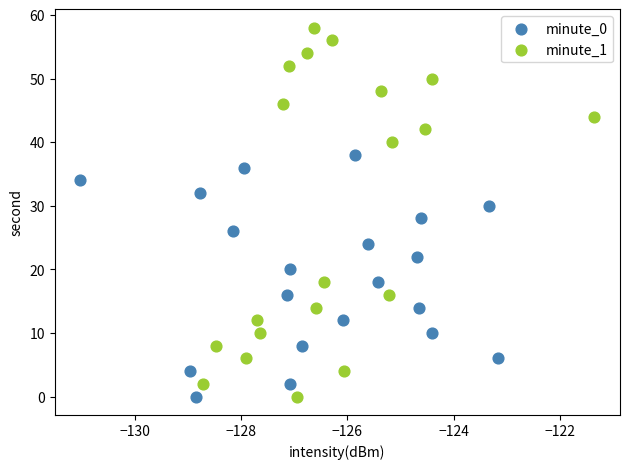

Which series contains the highest Y value?

minute_1